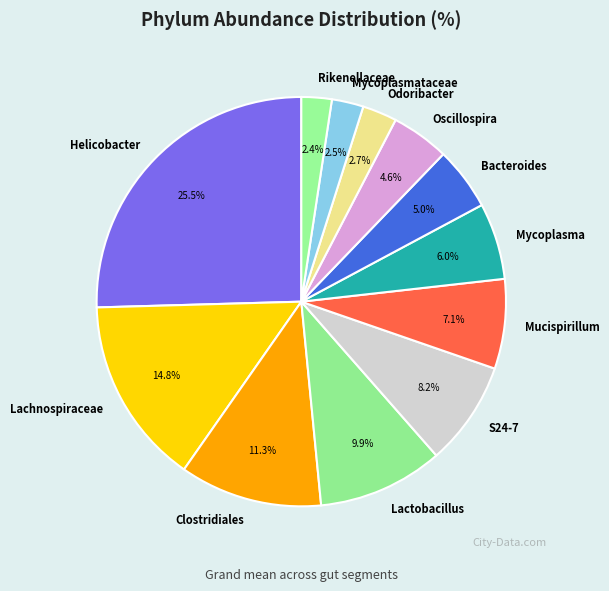

What percentage is NOT represented by Helicobacter?

74.5%